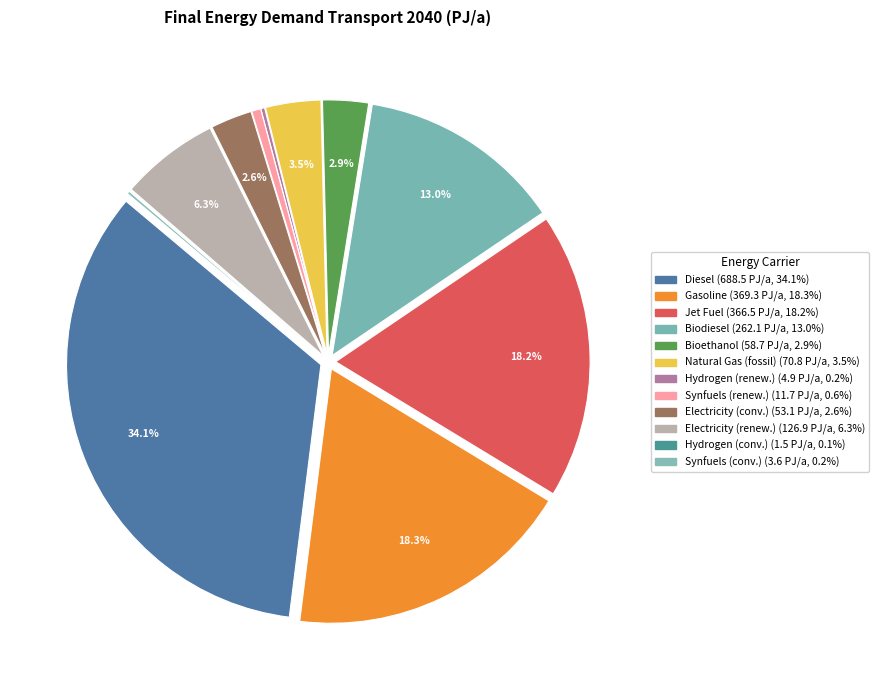

To the nearest percent, what is the difference between the Hydrogen (conv.) and Diesel slice percentages?

34%